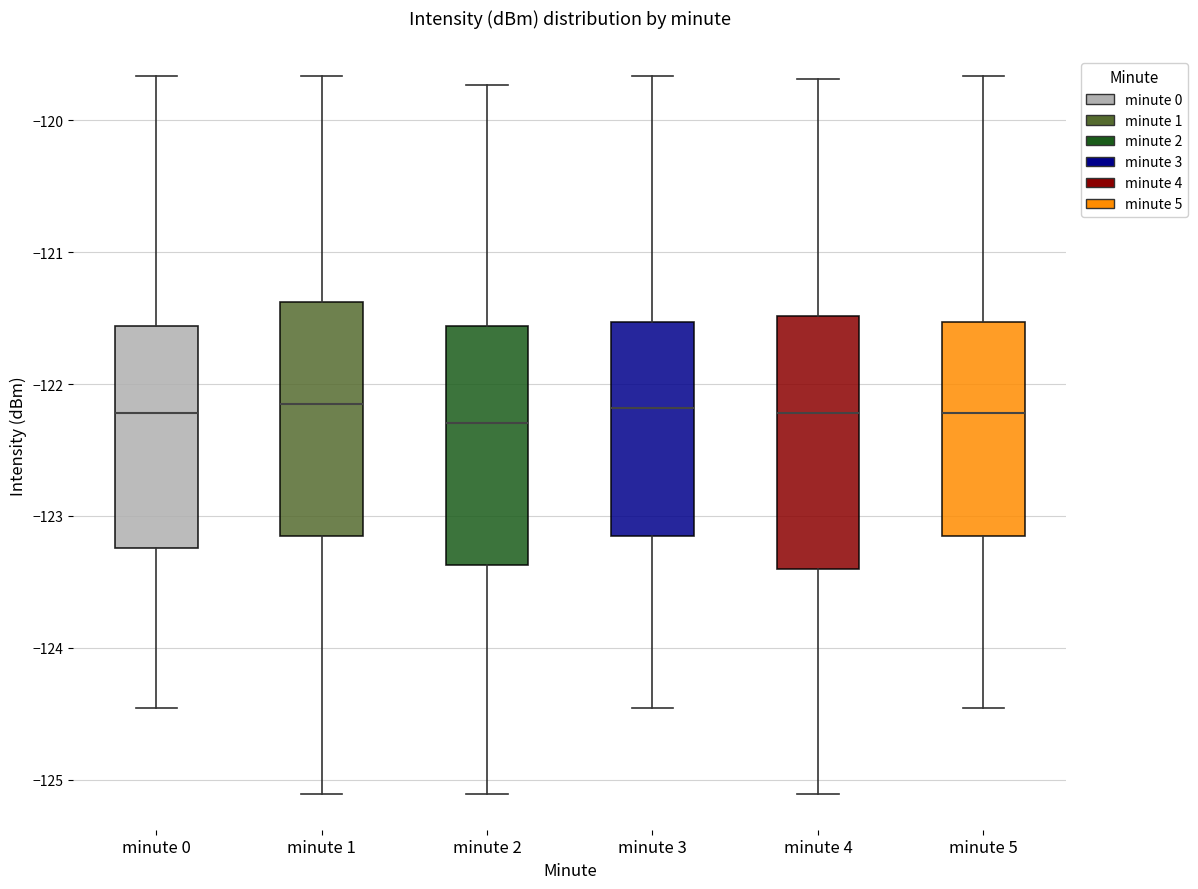

Where does the median line of the box for minute 4 sit on the y-axis? The values are not printed on the chart, so give them approximately, as read against the axis.

-122.2